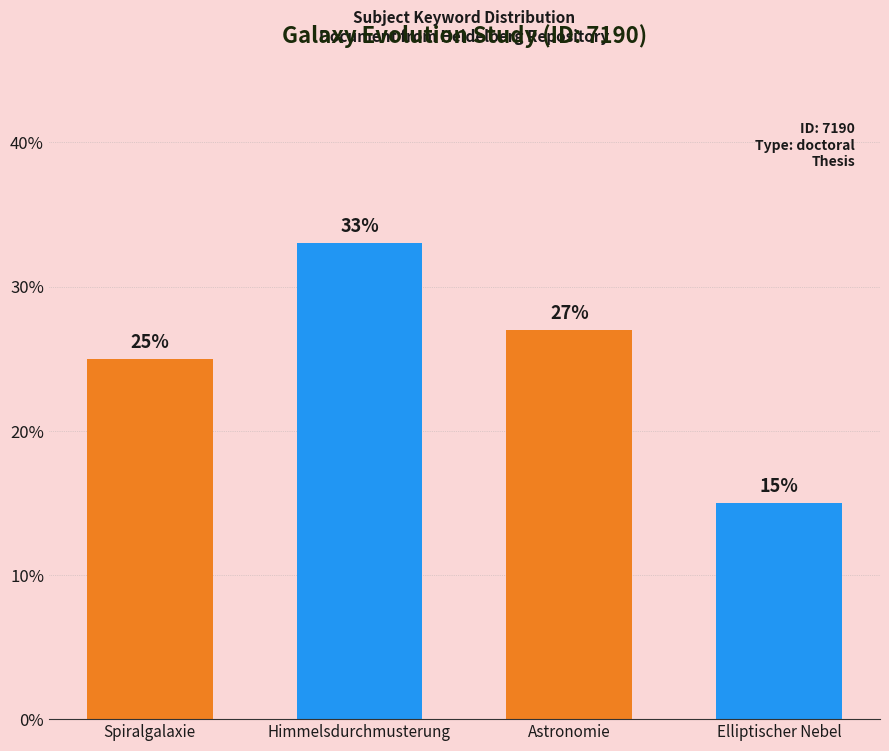

What is the difference between the second highest and minimum values?

12